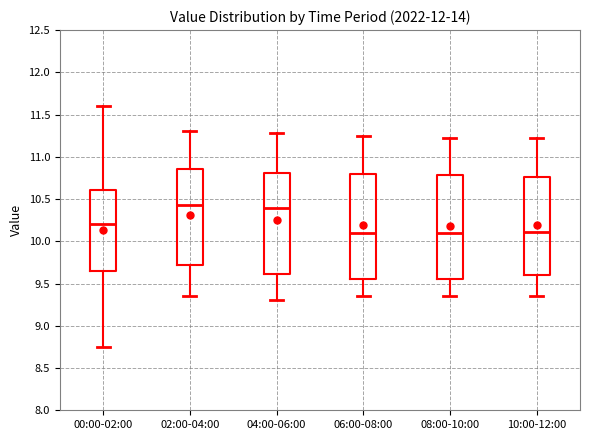

Reading left to right, read every box against the y-axis: the position of its median line, the range the box covers, and the ends of its whiskers. The values are not printed on the chart, so give them approximately, as read against the axis.

00:00-02:00: median 10.20, box 9.65 to 10.60, whiskers 8.75 to 11.60
02:00-04:00: median 10.45, box 9.70 to 10.85, whiskers 9.35 to 11.30
04:00-06:00: median 10.40, box 9.60 to 10.80, whiskers 9.30 to 11.30
06:00-08:00: median 10.10, box 9.55 to 10.80, whiskers 9.35 to 11.25
08:00-10:00: median 10.10, box 9.55 to 10.80, whiskers 9.35 to 11.20
10:00-12:00: median 10.10, box 9.60 to 10.75, whiskers 9.35 to 11.20